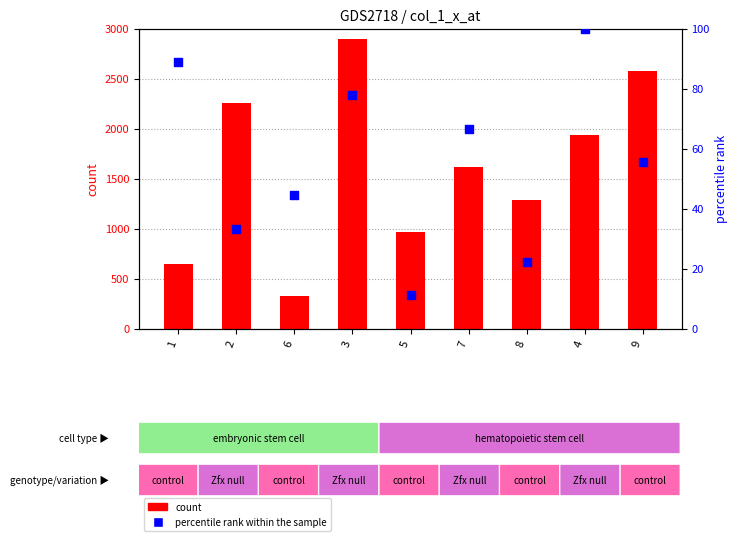

Which series has the widest spread of Y values?

count